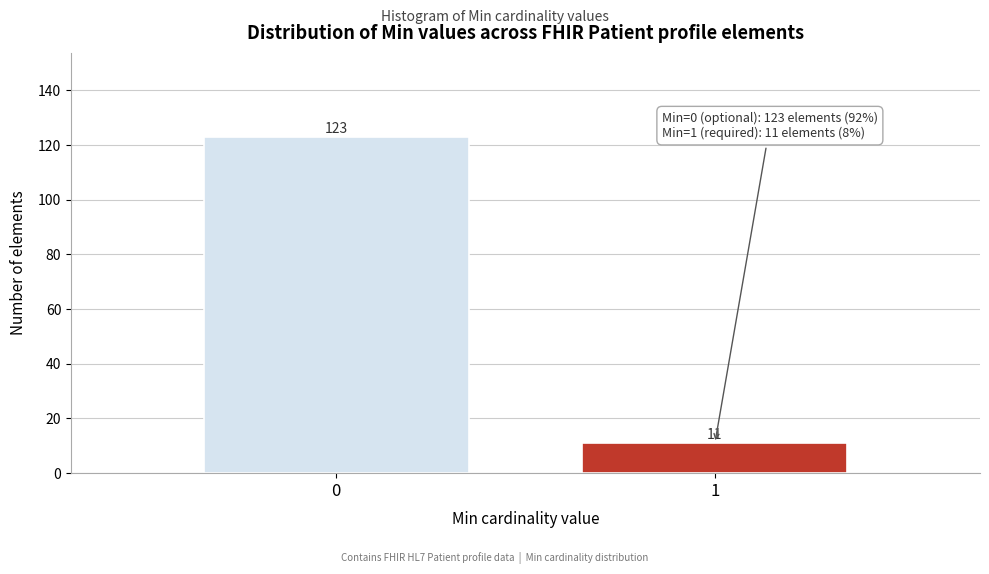

Reading left to right, transcribe all the data shown in this chart.

0=123	1=11